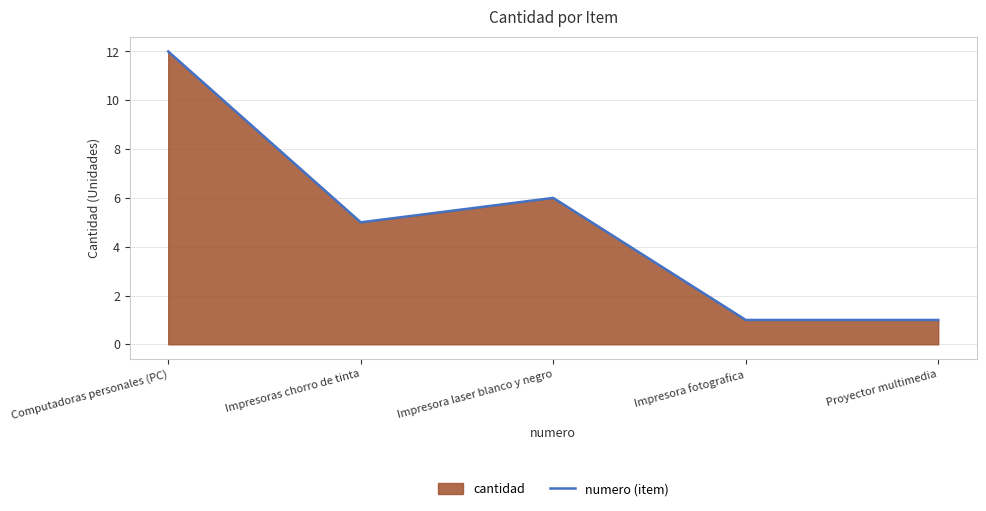

Rank the categories by value from highest to lowest.

Computadoras personales (PC), Impresora laser blanco y negro, Impresoras chorro de tinta, Impresora fotografica, Proyector multimedia